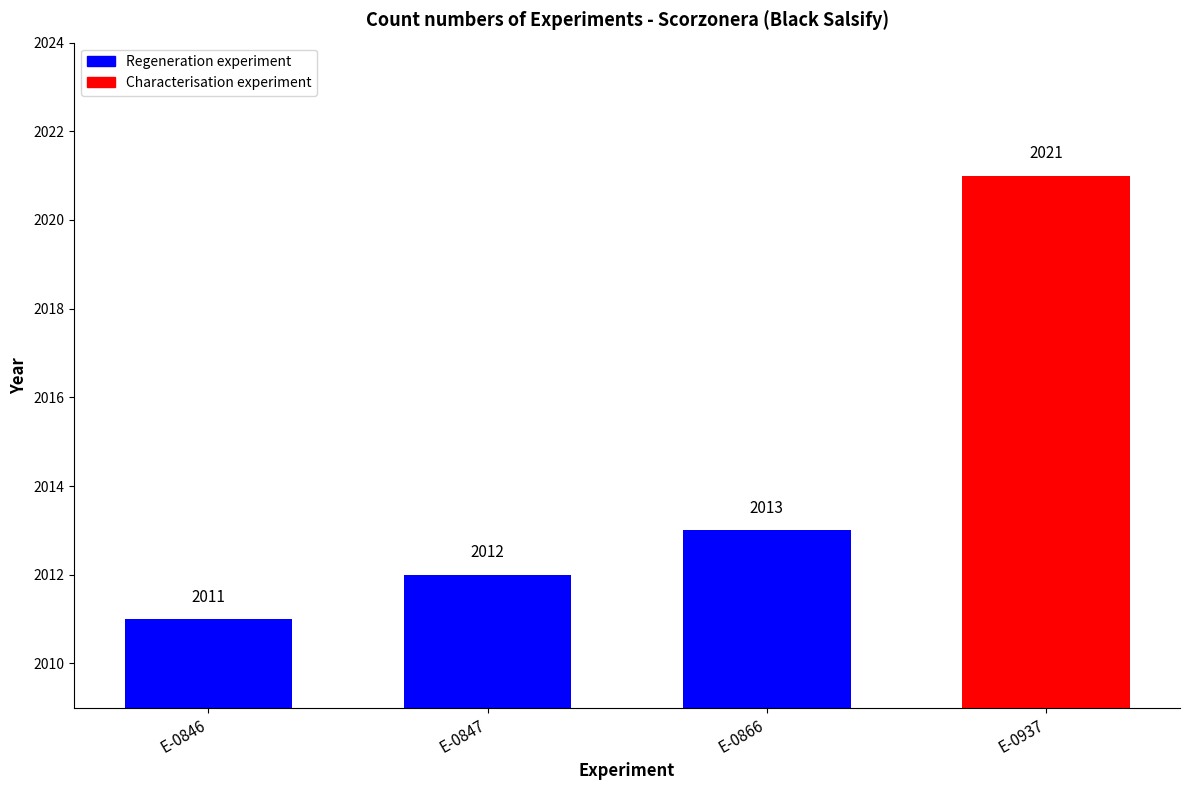

Is it true that the value at E-0866 is 1293?

False